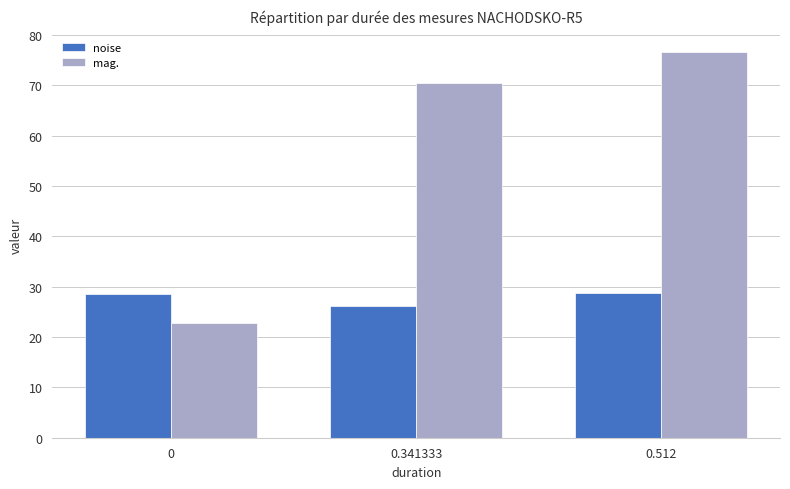

What are all the series names shown in the legend?

noise, mag.